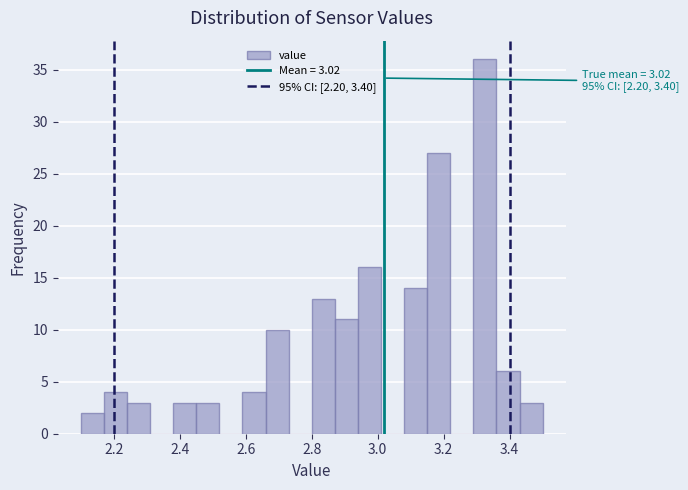

Around what value on the x-axis is the tallest bar? Give the approximate position of its centre, as read against the axis.

3.32